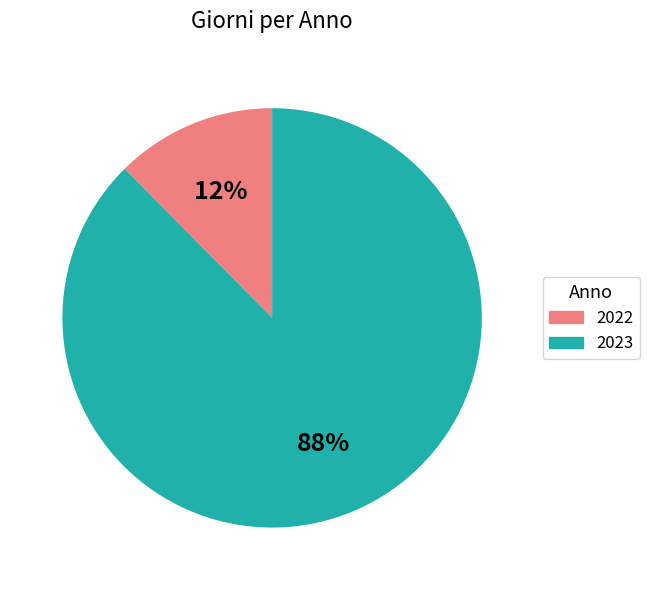

Combined, do 2022 and 2023 account for over 50%?

Yes